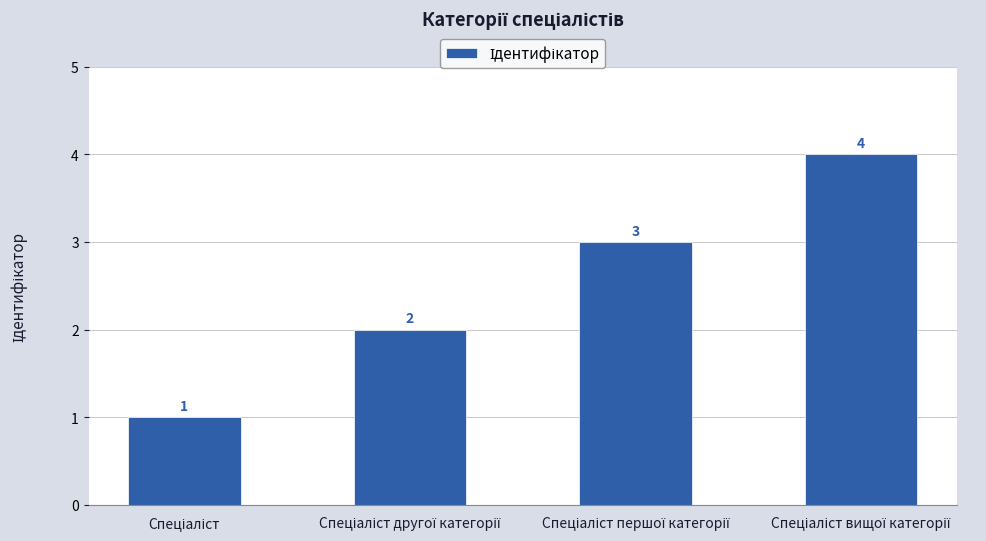

How many values are between 2 and 4?

3